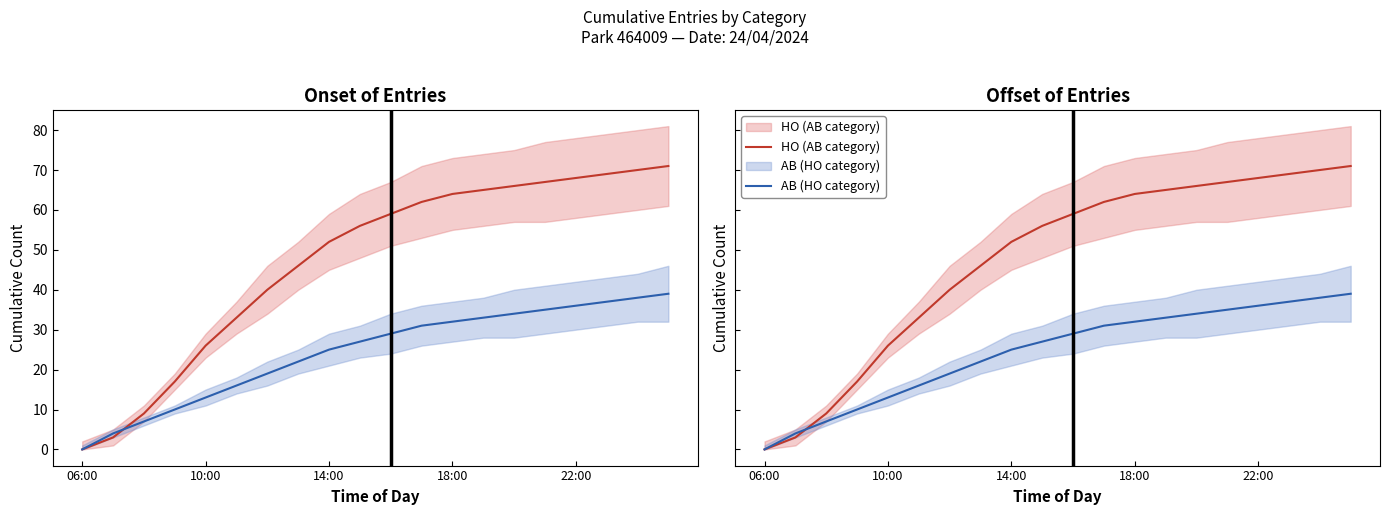

Where is HO (AB category) nearest to the value 35?

5